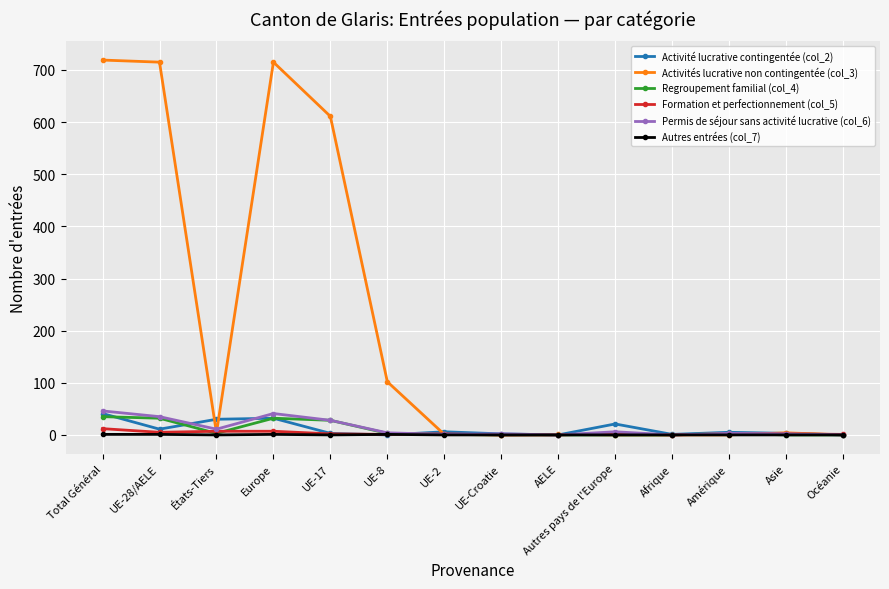

How many lines are shown in the chart?

6